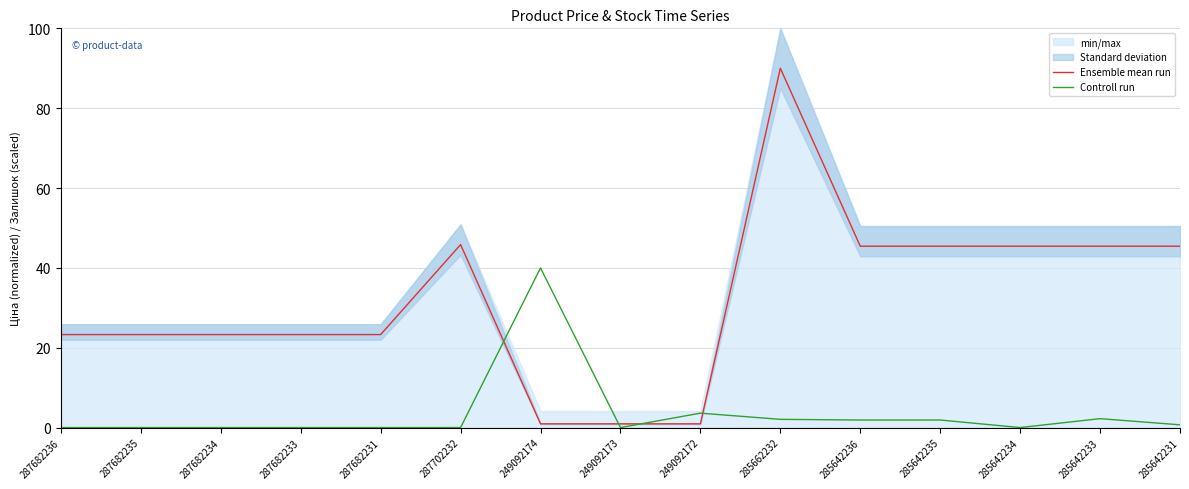

What is the average value of the Ensemble mean run series?

32.1